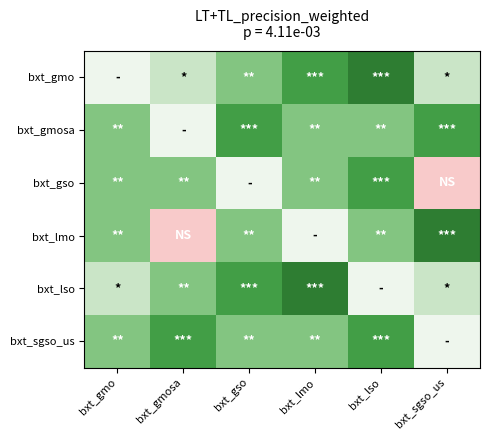

Between bxt_lmo and bxt_sgso_us, which is larger?

bxt_lmo